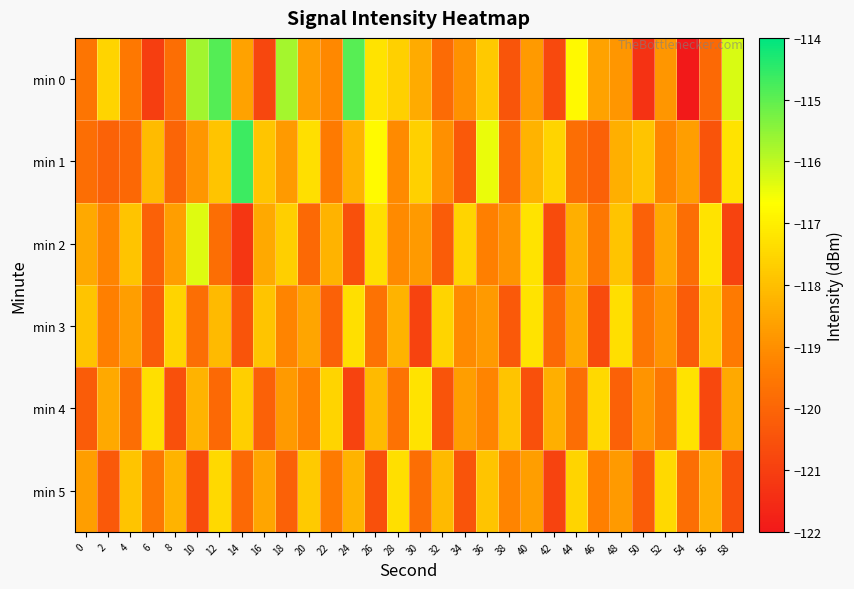

What is the greatest value displayed?

-114.7